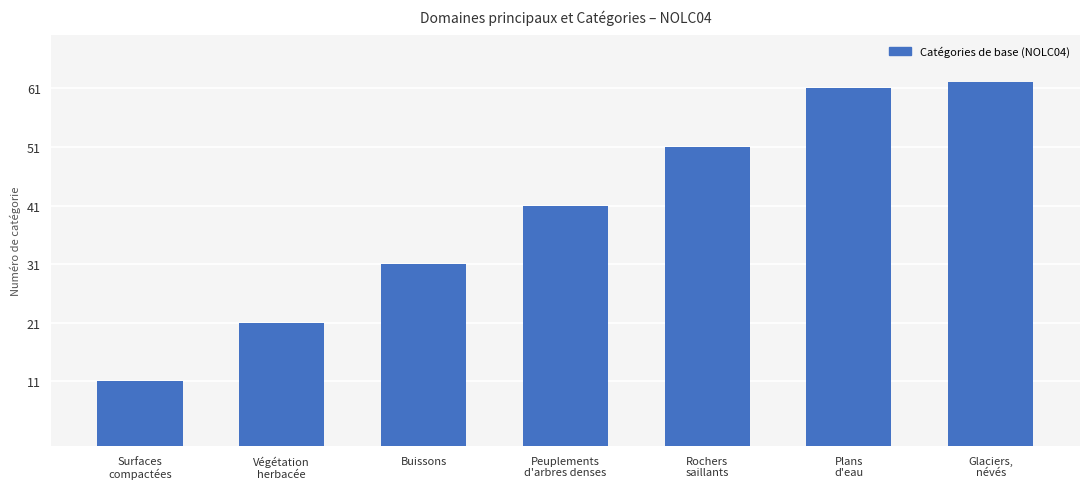

What is the difference between the second highest and second lowest values?

40